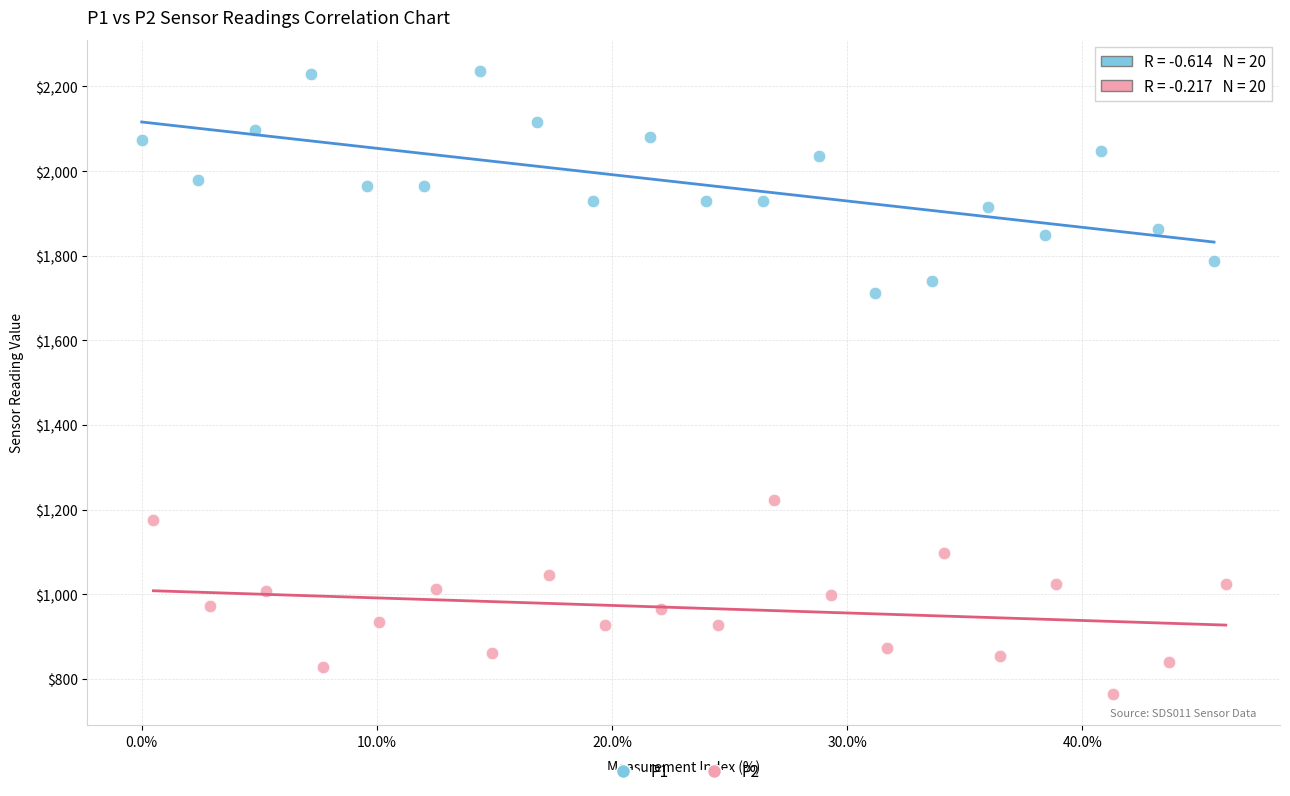

Which series has the largest Y range (max minus min)?

P1